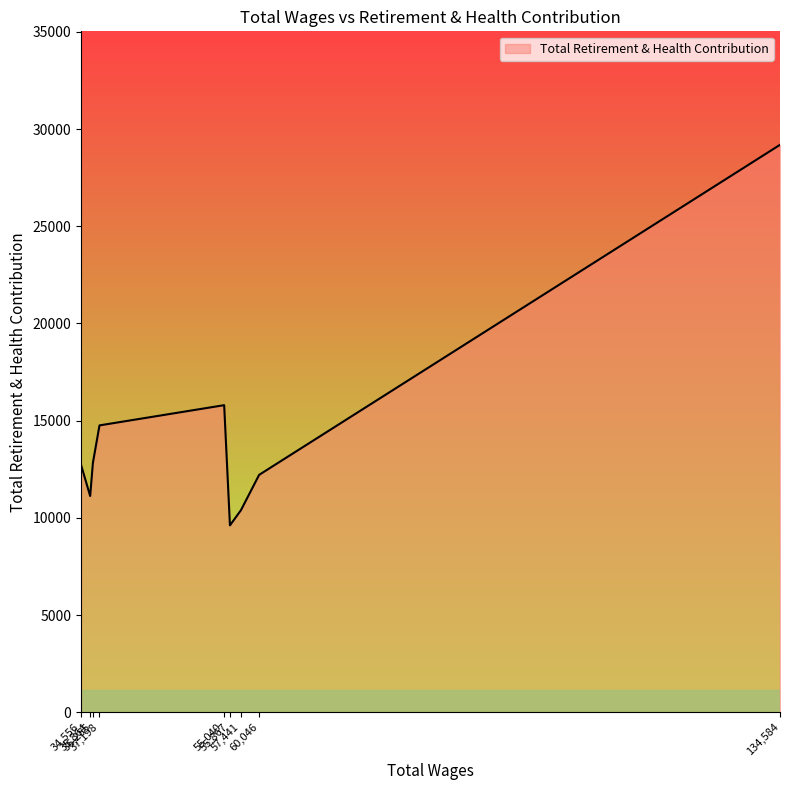

What is the difference between the maximum and minimum values?

19576